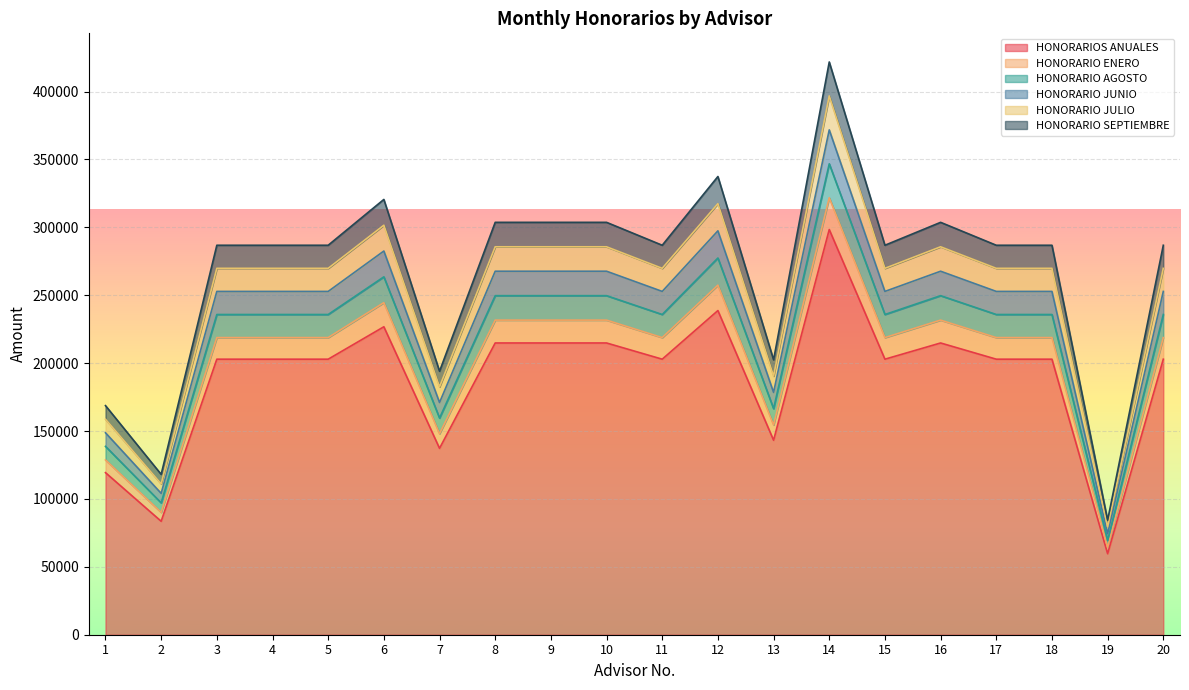

In HONORARIO SEPTIEMBRE, how many points are lower than both neighbors (excluding endpoints)?

6